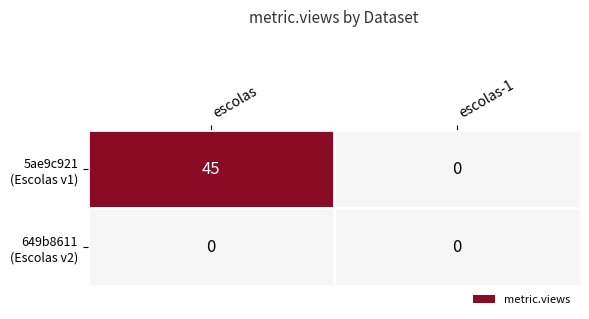

At which category is the sum across all series the highest?

escolas